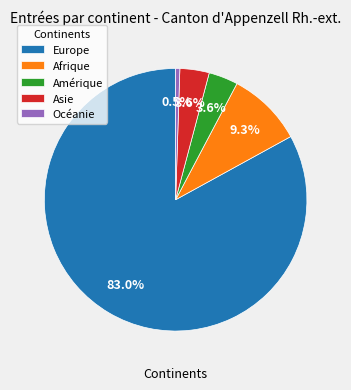

What is the total percentage of Afrique and Amérique?

12.9%